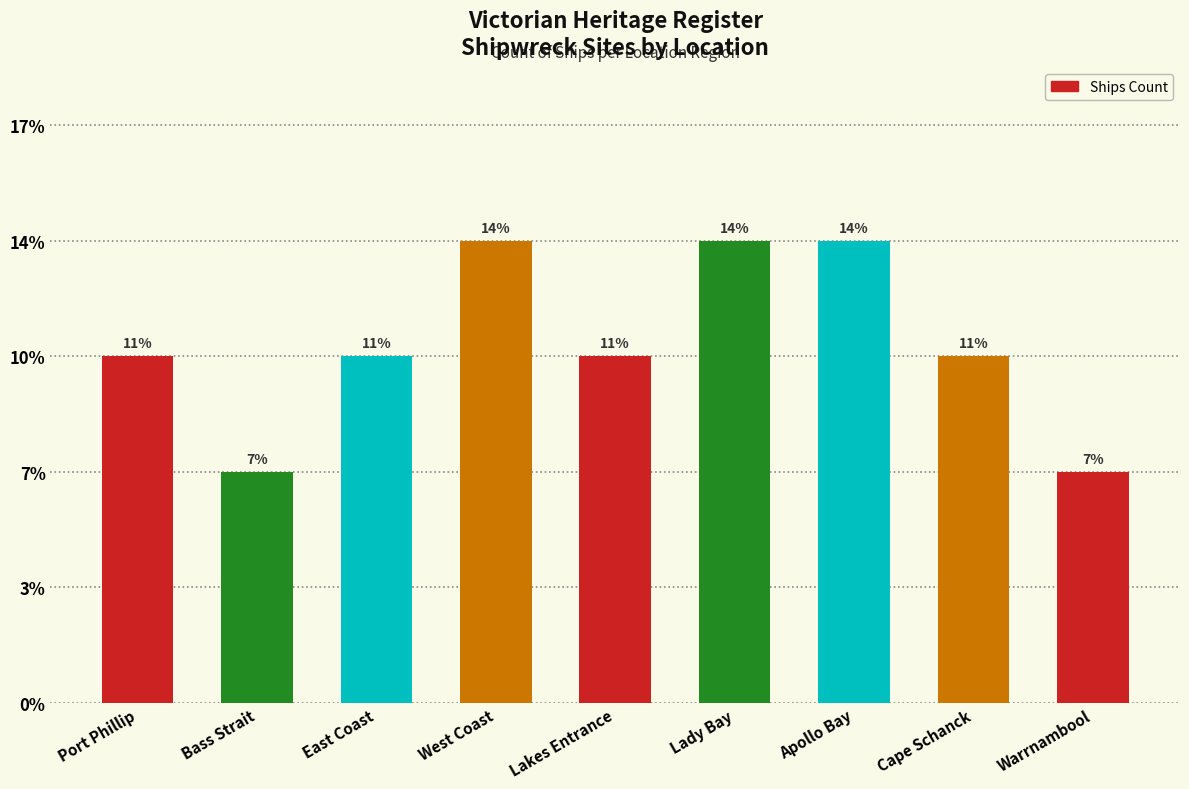

Are the bars horizontal?

No